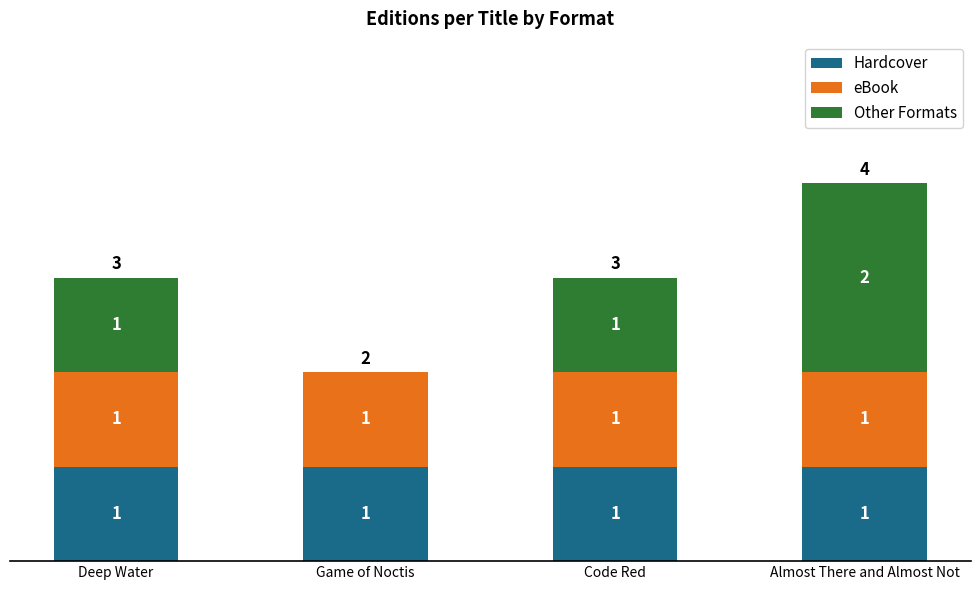

At which category is the sum across all series the highest?

Almost There and Almost Not